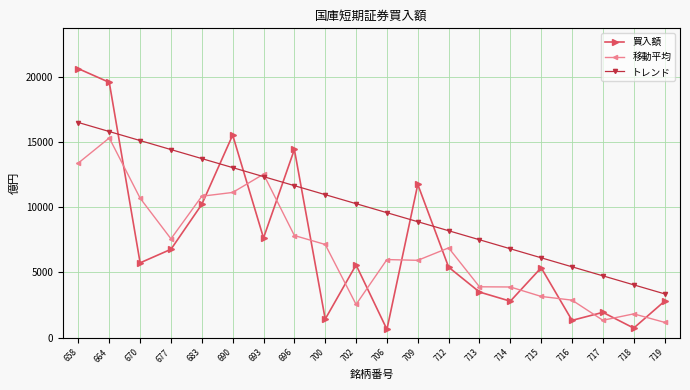

Which series has the largest total across all categories?

トレンド